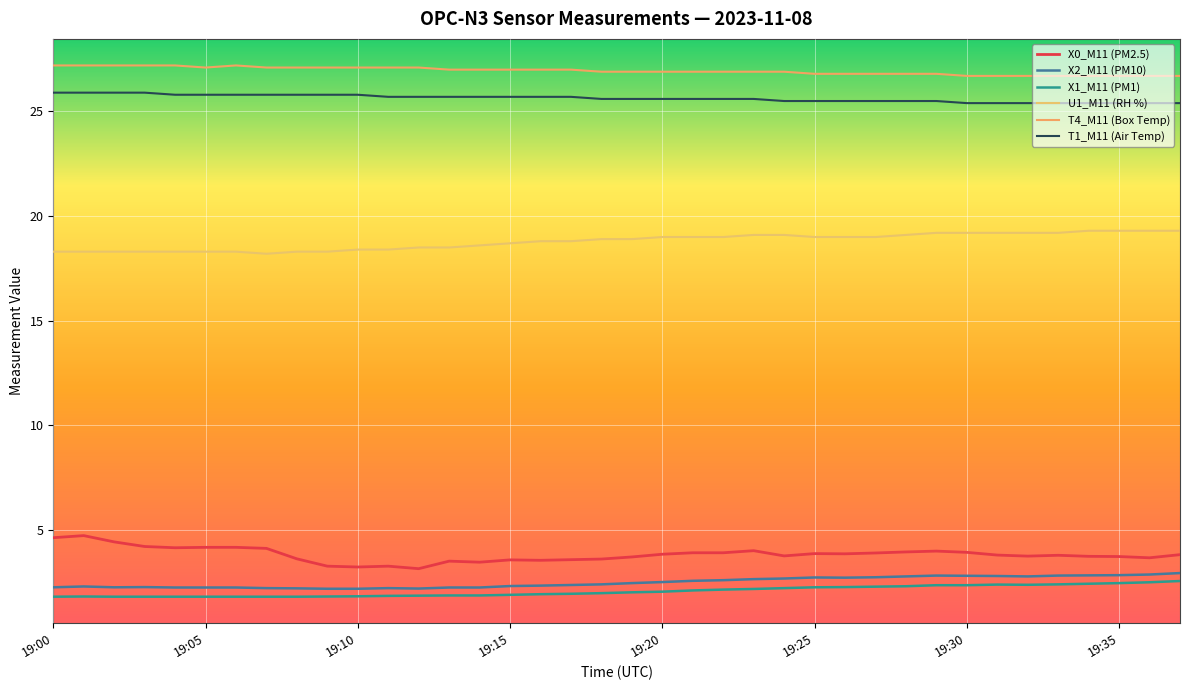

Does the chart have visible grid lines?

Yes